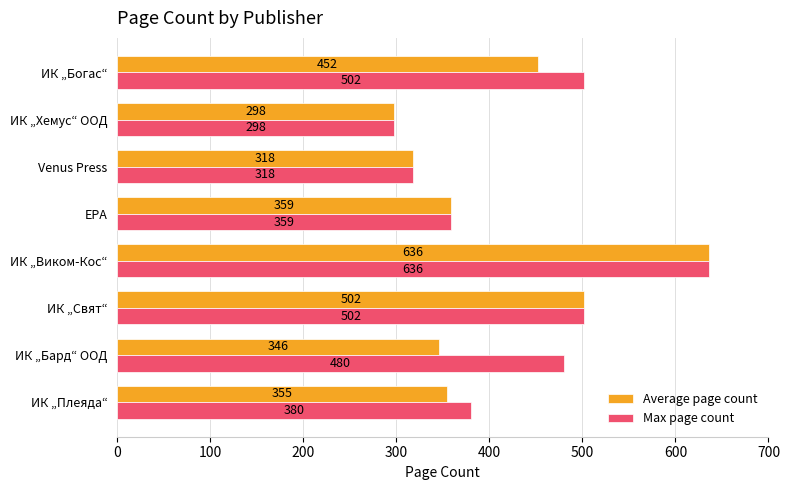

Rank the series at ИК „Бард“ ООД from lowest to highest value.

Average page count, Max page count